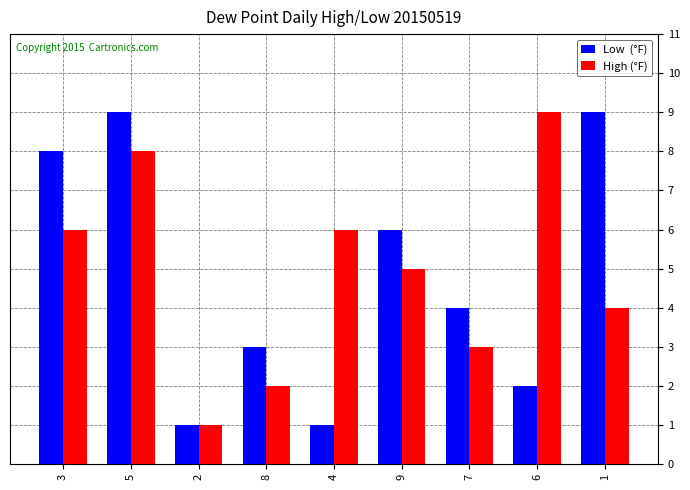

What is the label of the 3rd bar from the right?

7